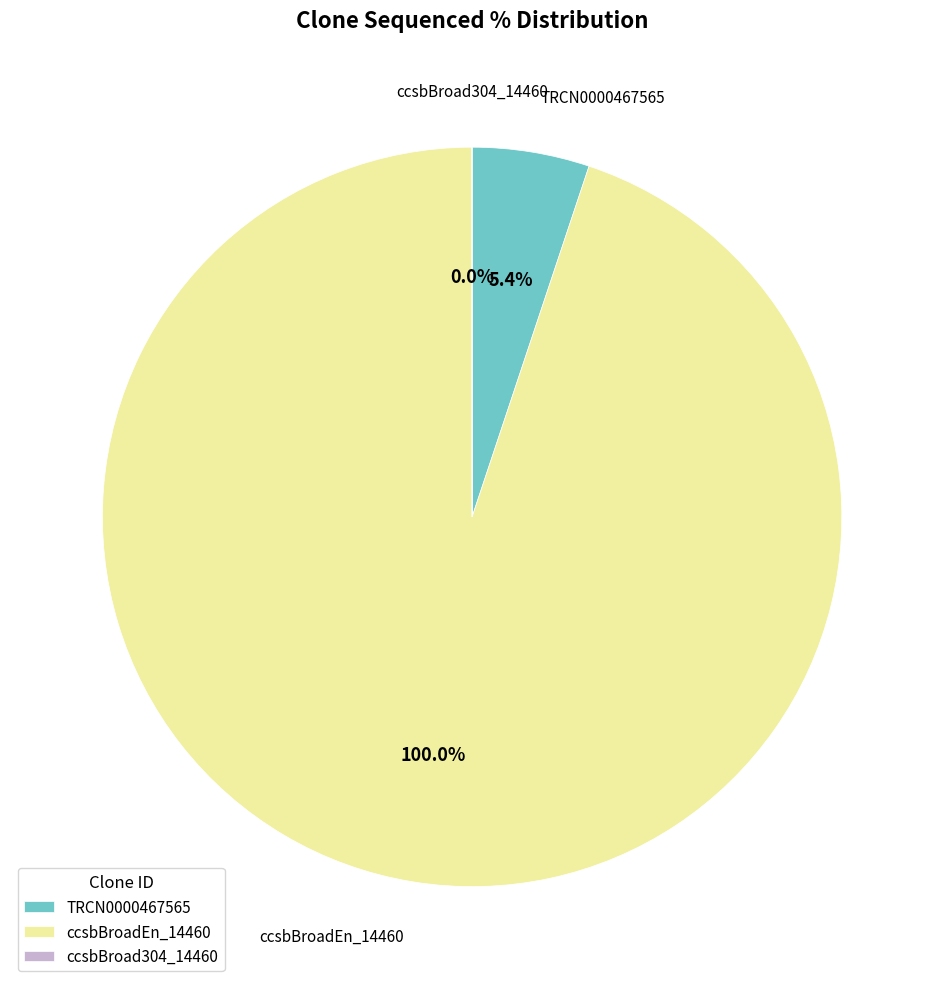

Count the number of slices in the pie.

3